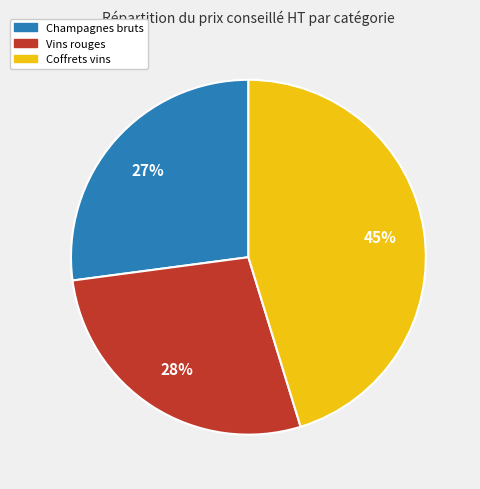

How many segments does this pie chart have?

3